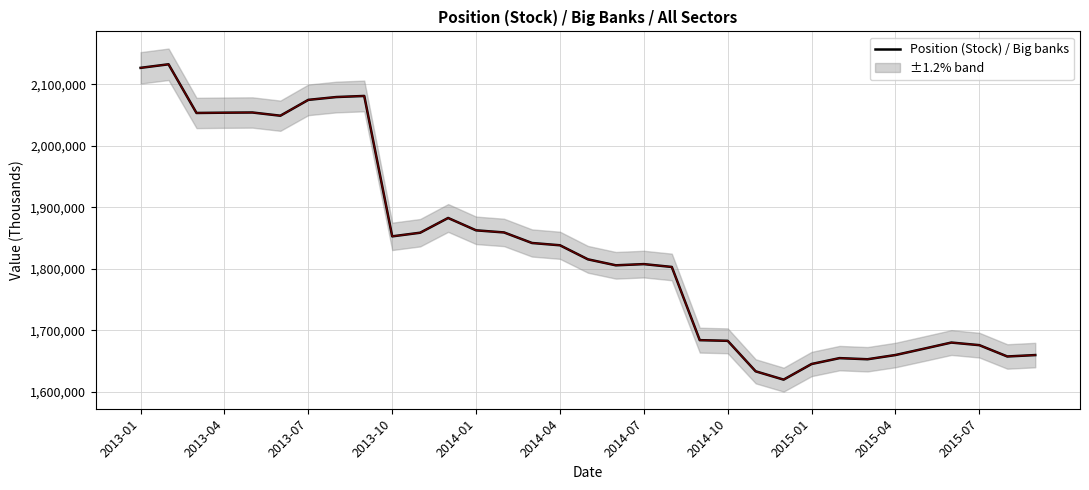

What is the minimum value for Position (Stock) / Big banks?

1619856